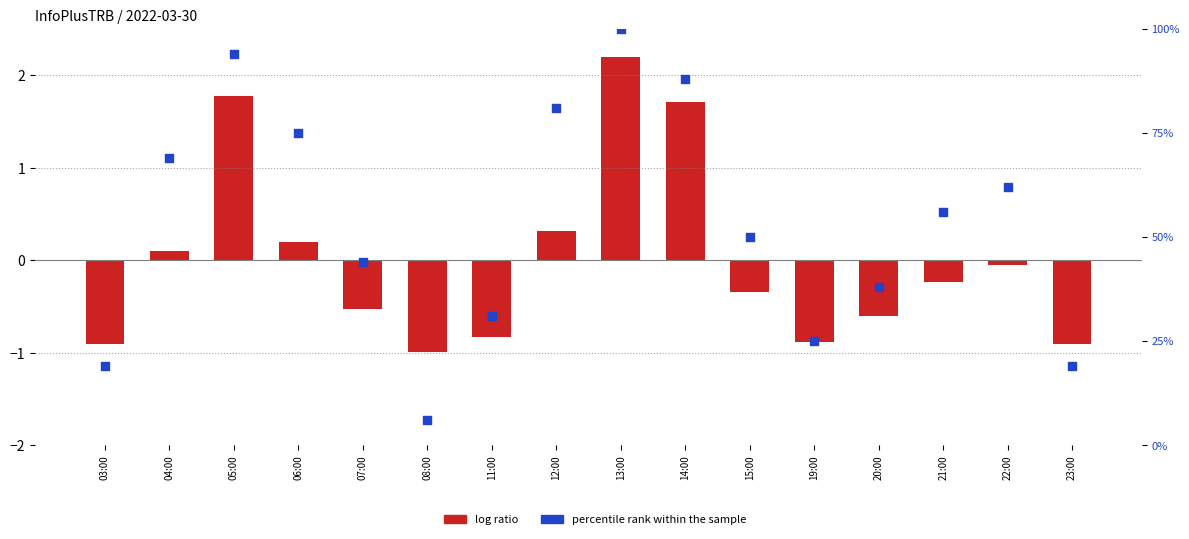

What is the total value across all series at 12:00?

81.3